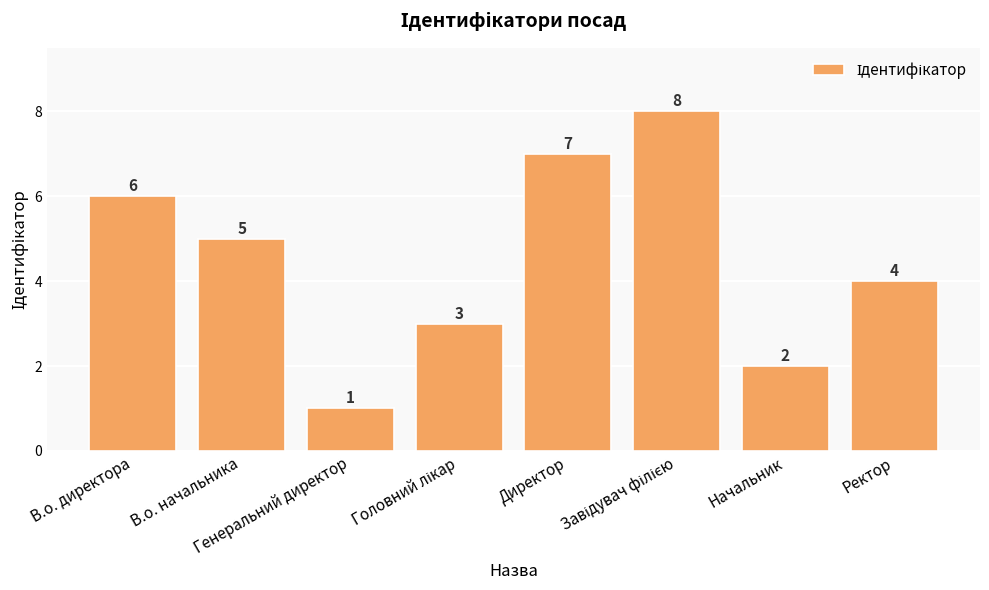

At which label does the data first exceed 5?

В.о. директора